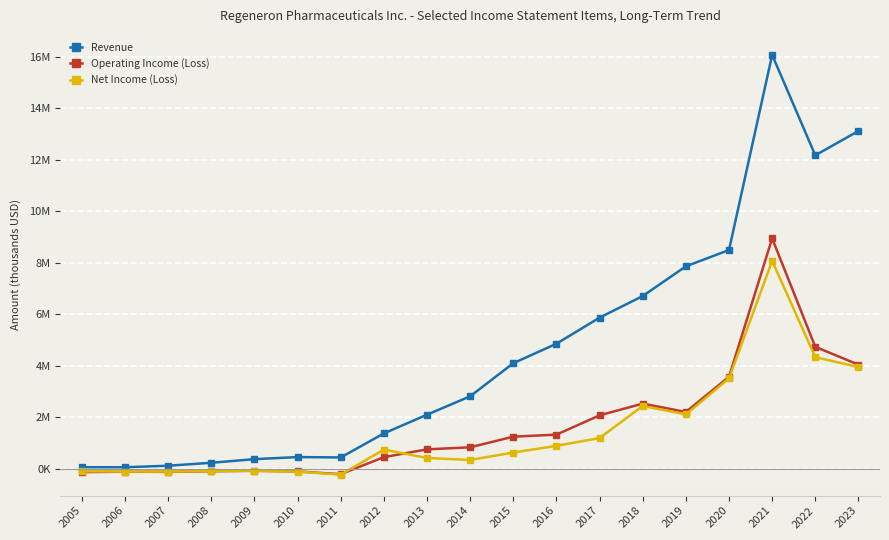

After their last crossing, which series has the higher values: Operating Income (Loss) or Net Income (Loss)?

Operating Income (Loss)